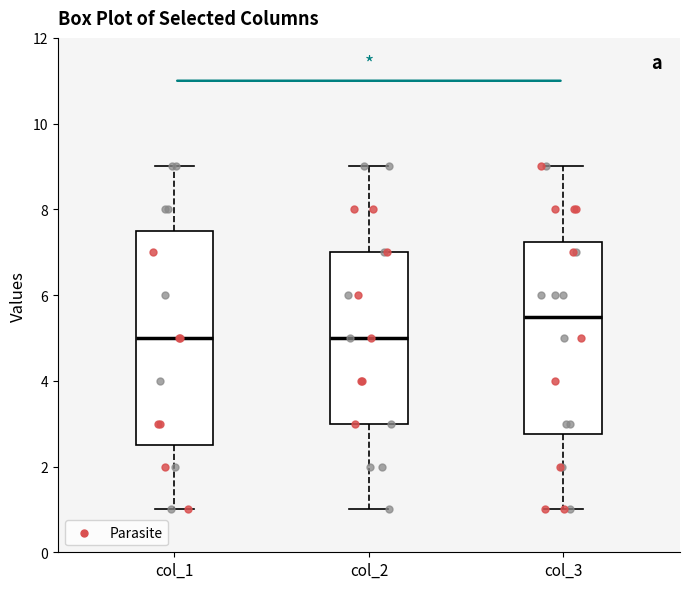

Reading left to right, read every box against the y-axis: the position of its median line, the range the box covers, and the ends of its whiskers. The values are not printed on the chart, so give them approximately, as read against the axis.

col_1: median 5.0, box 2.6 to 7.6, whiskers 1.0 to 9.0
col_2: median 5.0, box 3.0 to 7.0, whiskers 1.0 to 9.0
col_3: median 5.6, box 2.8 to 7.2, whiskers 1.0 to 9.0